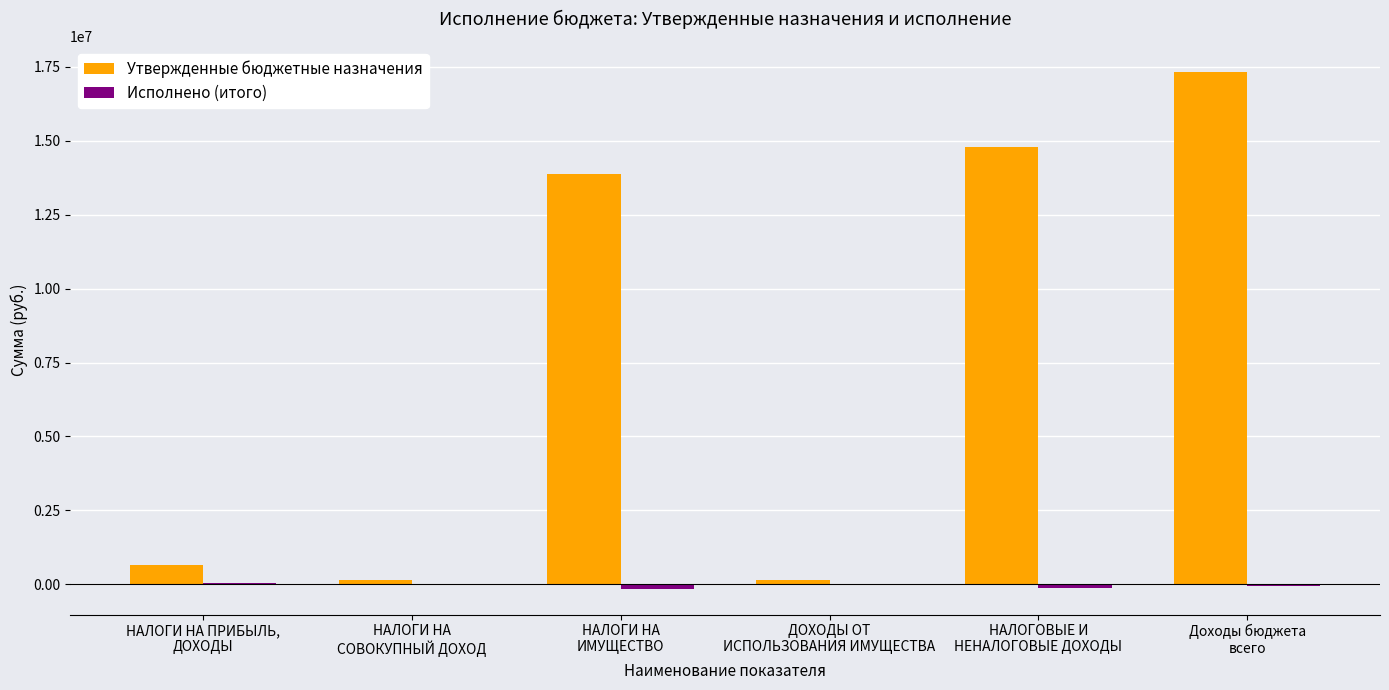

What is the maximum value shown in the chart?

17332870.0